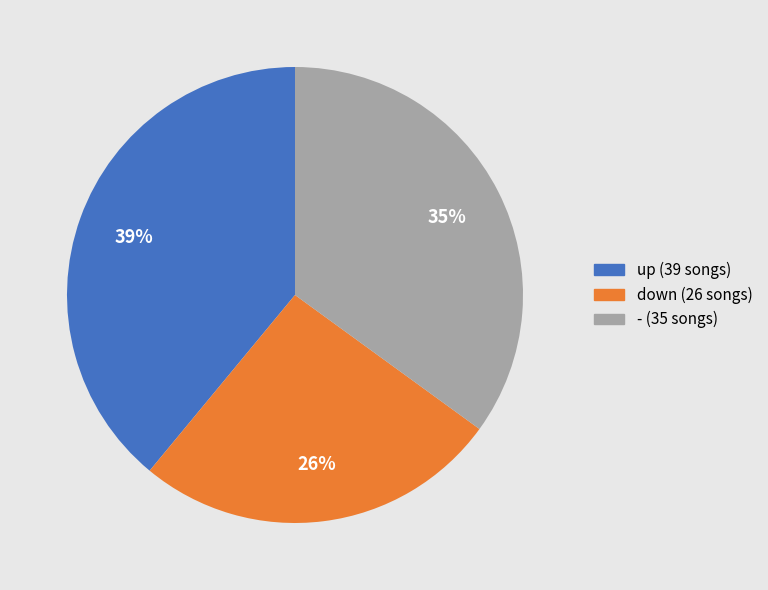

Between down and -, which is larger?

-